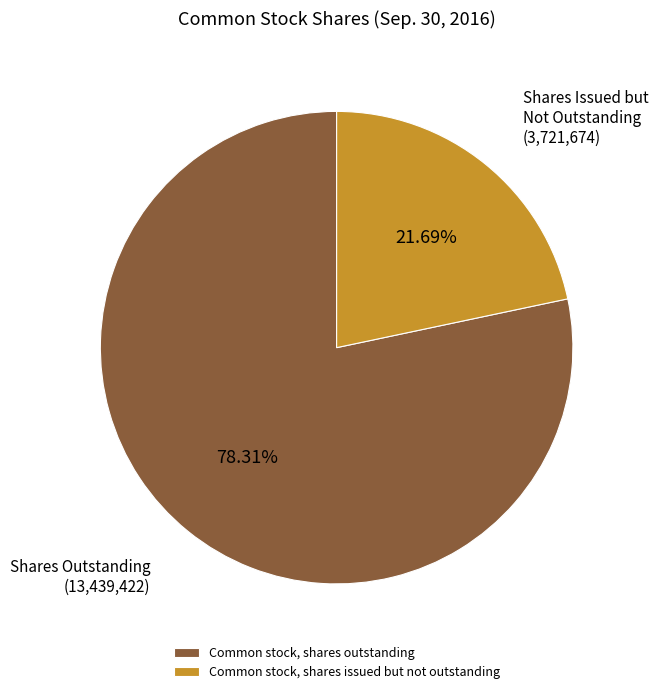

How many slices are in this pie chart?

2